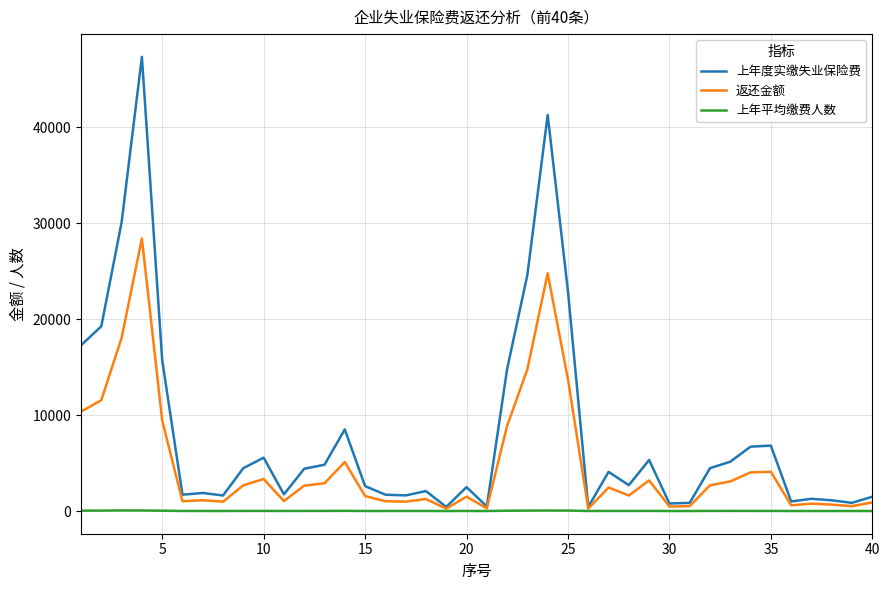

List the series in order of their overall mean, highest first.

上年度实缴失业保险费, 返还金额, 上年平均缴费人数